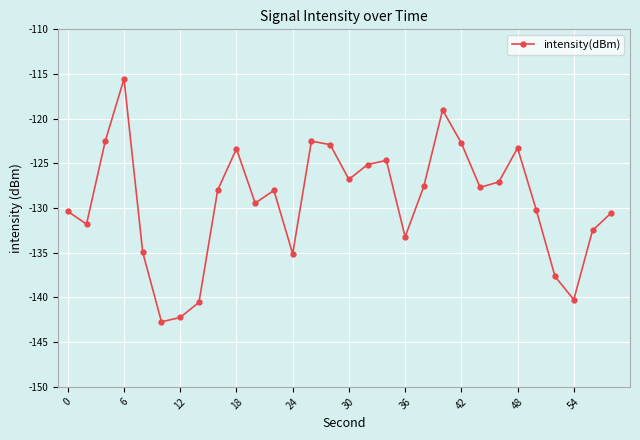

What is the minimum value shown in the chart?

-142.7